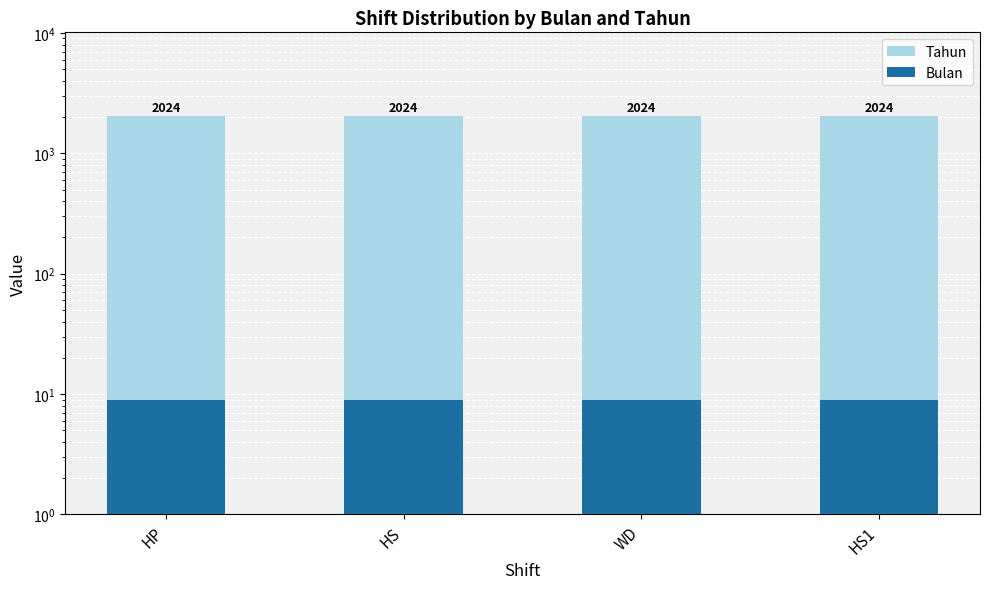

How many distinct data groups are displayed?

2